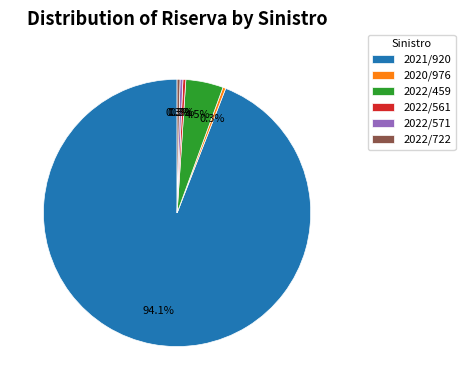

How many segments does this pie chart have?

6